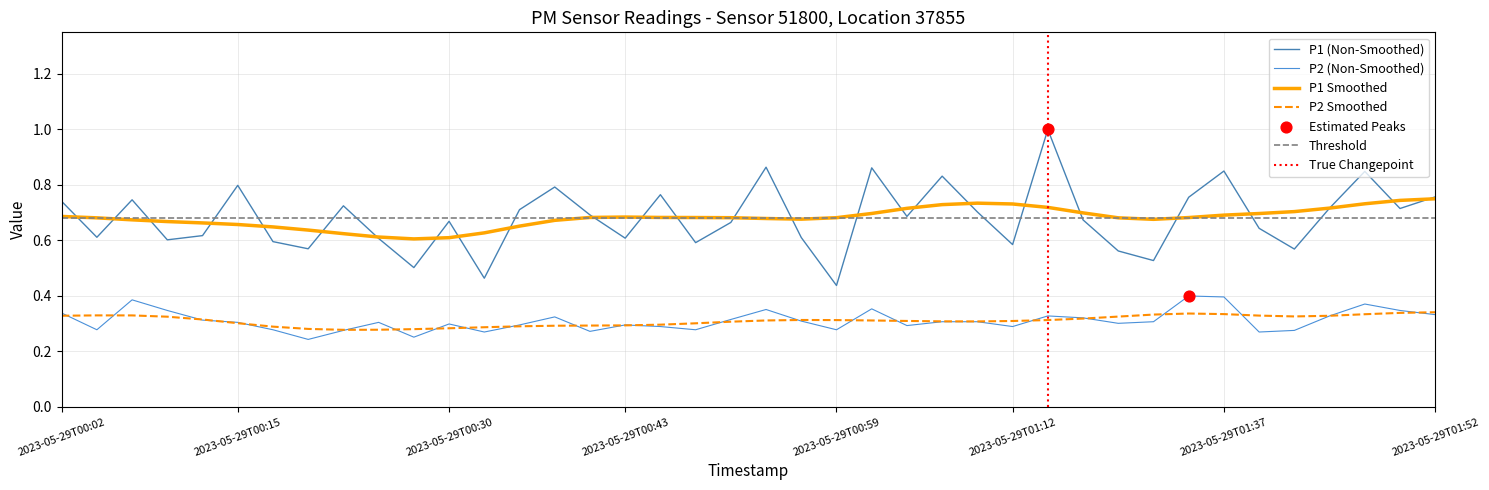

Which series contains the highest Y value?

P1